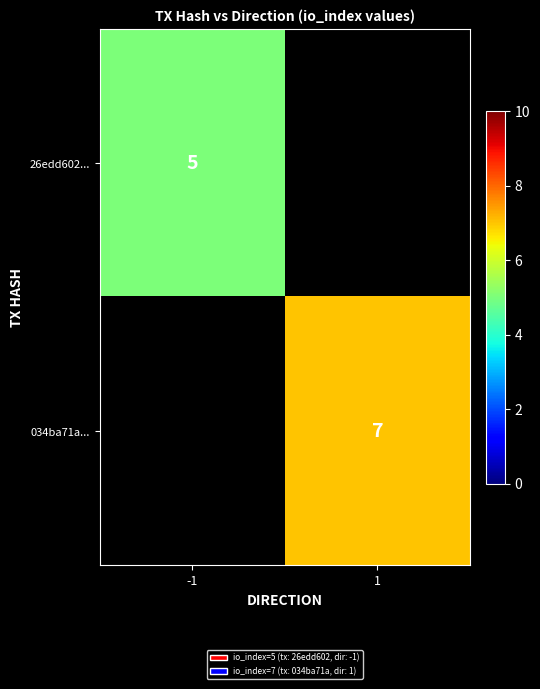

Count the number of data series in this chart.

2